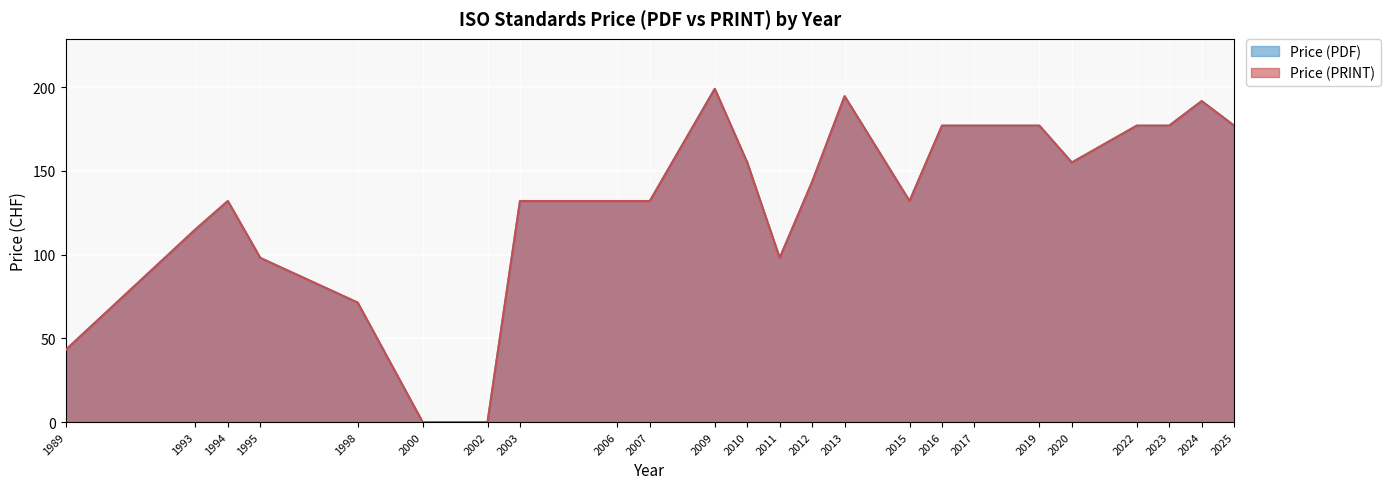

True or false: Price (PDF) has a value of 155 at 2020.

True